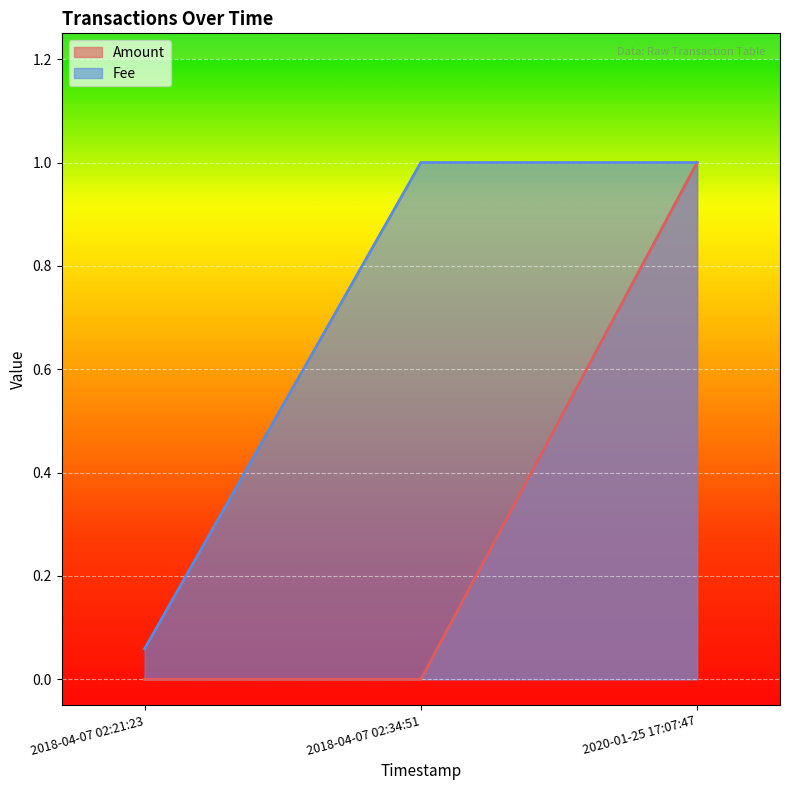

At which label is Fee closest to 0?

2018-04-07 02:21:23